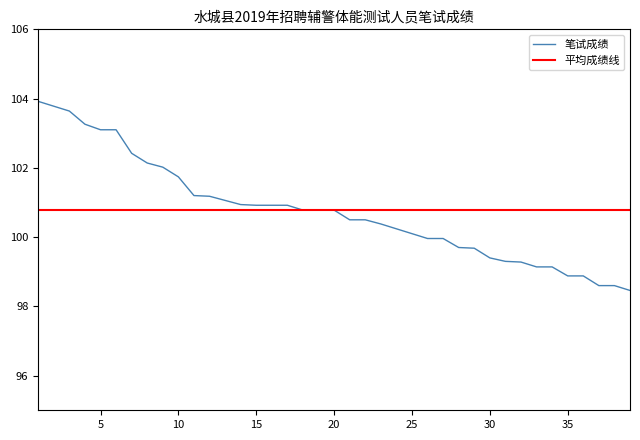

What is the greatest value displayed?

103.9